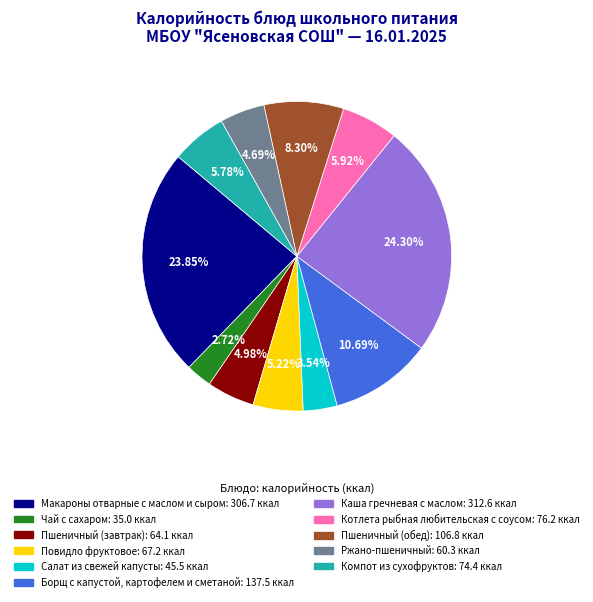

How many segments does this pie chart have?

11